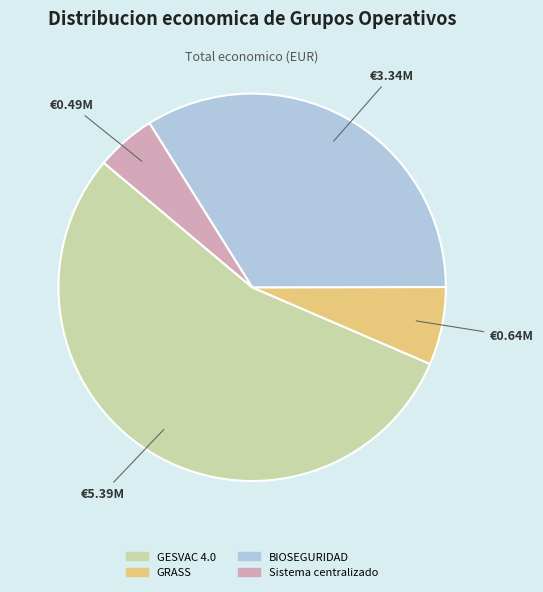

Rank the categories by value from highest to lowest.

GESVAC 4.0, BIOSEGURIDAD, GRASS, Sistema centralizado